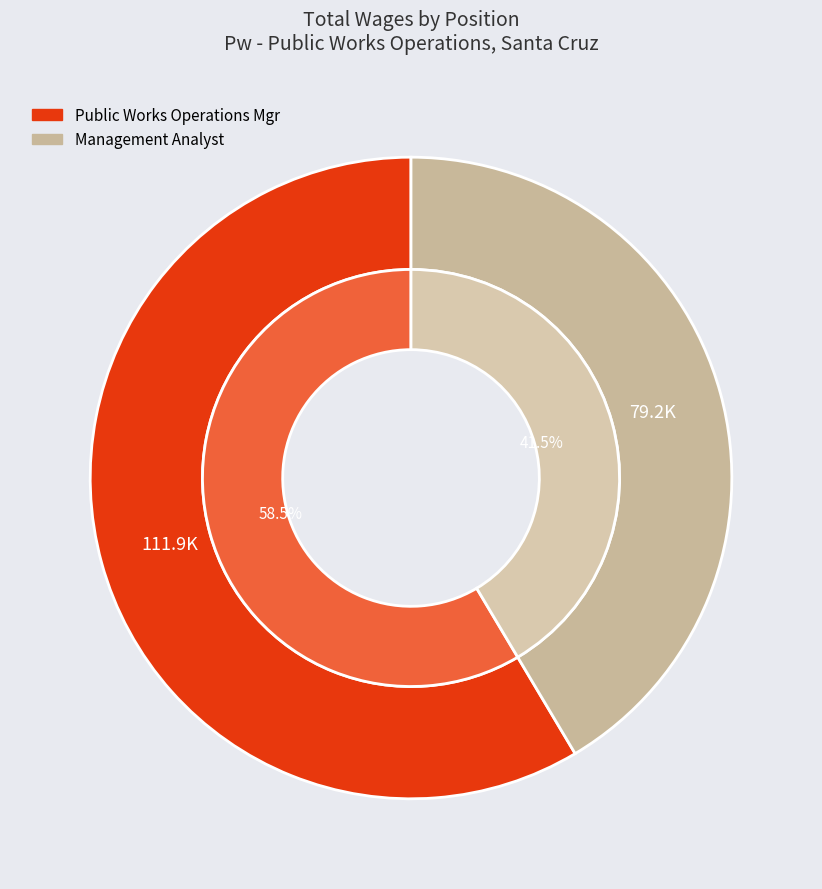

True or false: Public Works Operations Mgr accounts for 59% of the total.

True